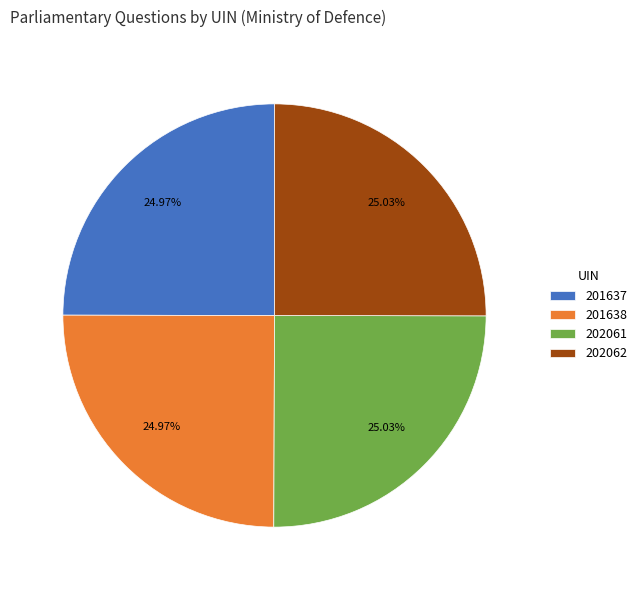

Is 201638 the majority of the pie?

No